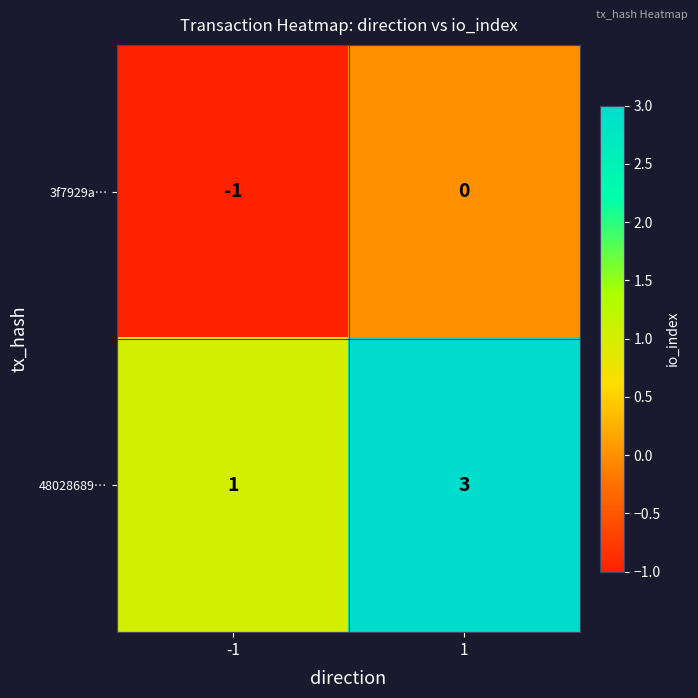

Is it true that 3f7929a… equals 0 at 1?

True